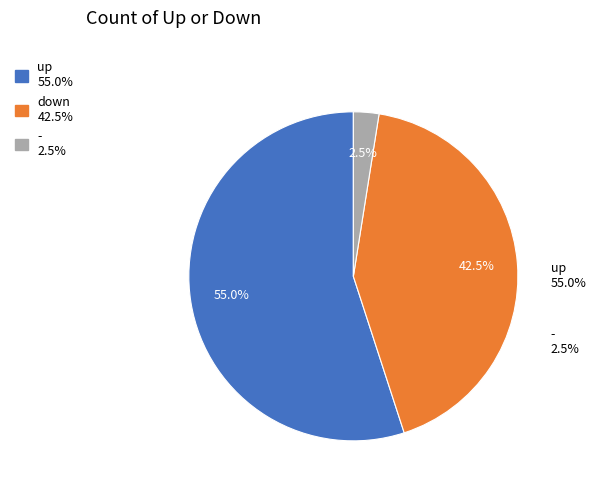

Which category has the biggest portion of the pie?

up